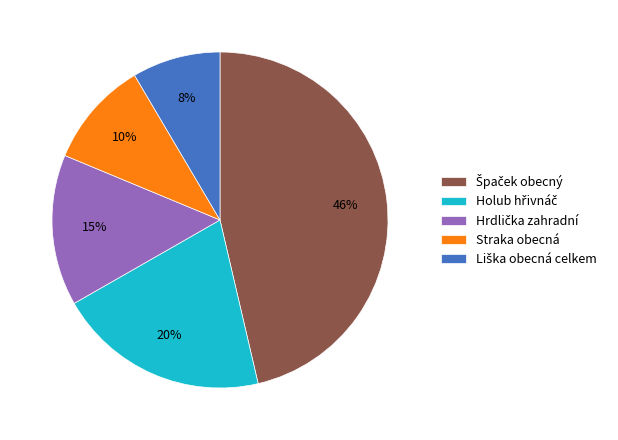

To the nearest percent, what percentage of the pie is Straka obecná?

10%